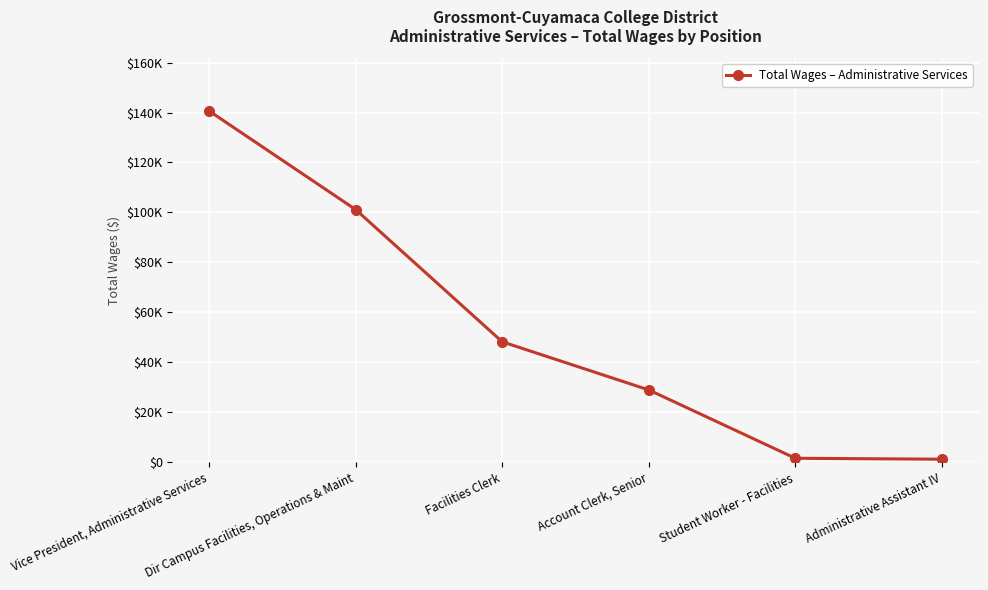

What is the label of the 4th point from the left?

Account Clerk, Senior